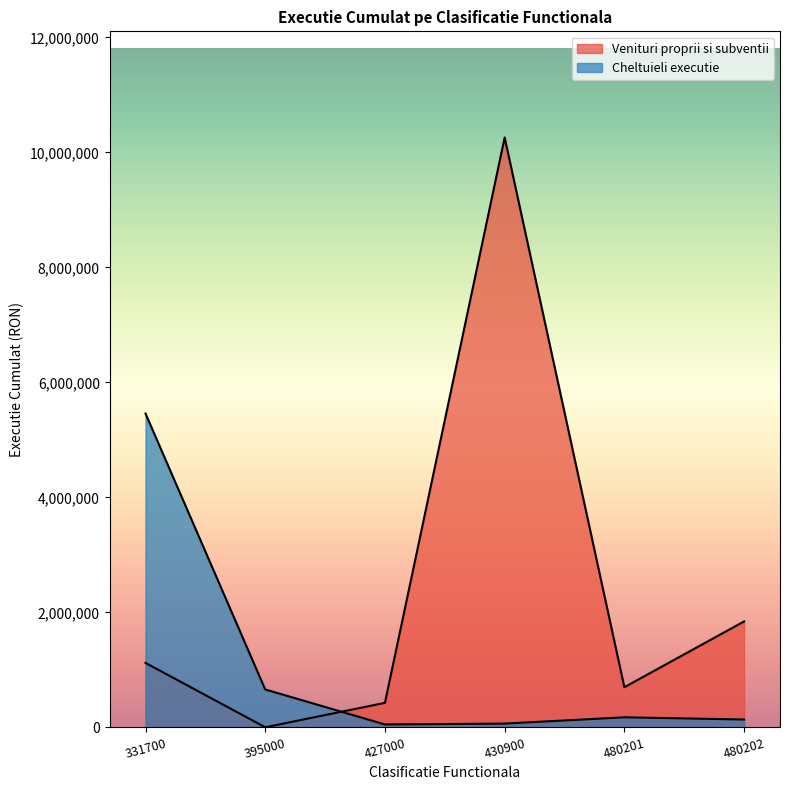

Rank the series by their average value, from lowest to highest.

Cheltuieli executie, Venituri proprii si subventii